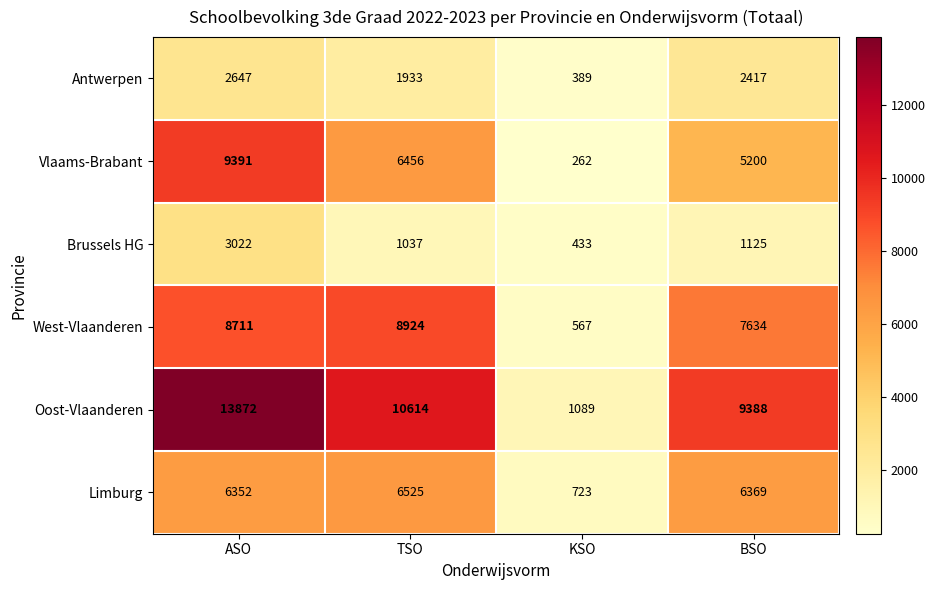

What is the average value of the Oost-Vlaanderen series?

8741